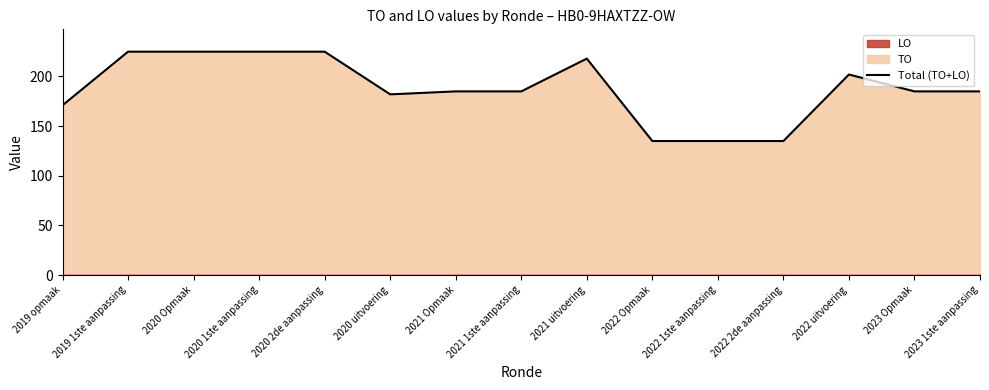

What is the label of the 3rd point from the right?

2022 uitvoering